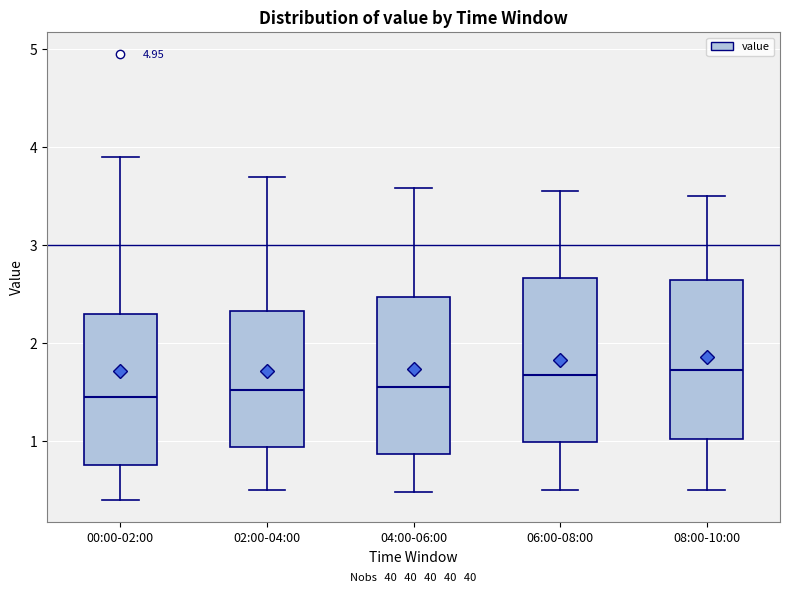

Reading left to right, transcribe this box plot: for each box, give where its median line is, the range the box spans, and where its two whiskers end, as read against the y-axis. The values are not printed on the chart, so give them approximately, as read against the axis.

00:00-02:00: median 1.5, box 0.8 to 2.3, whiskers 0.4 to 3.9
02:00-04:00: median 1.5, box 0.9 to 2.3, whiskers 0.5 to 3.7
04:00-06:00: median 1.6, box 0.9 to 2.5, whiskers 0.5 to 3.6
06:00-08:00: median 1.7, box 1.0 to 2.7, whiskers 0.5 to 3.6
08:00-10:00: median 1.7, box 1.0 to 2.7, whiskers 0.5 to 3.5